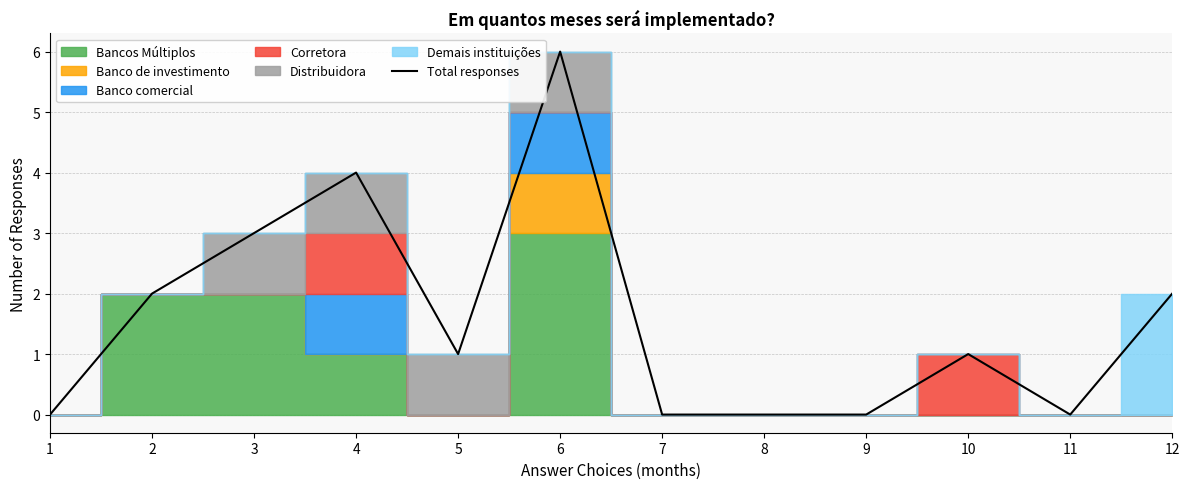

At which label does the data first exceed 1?

2